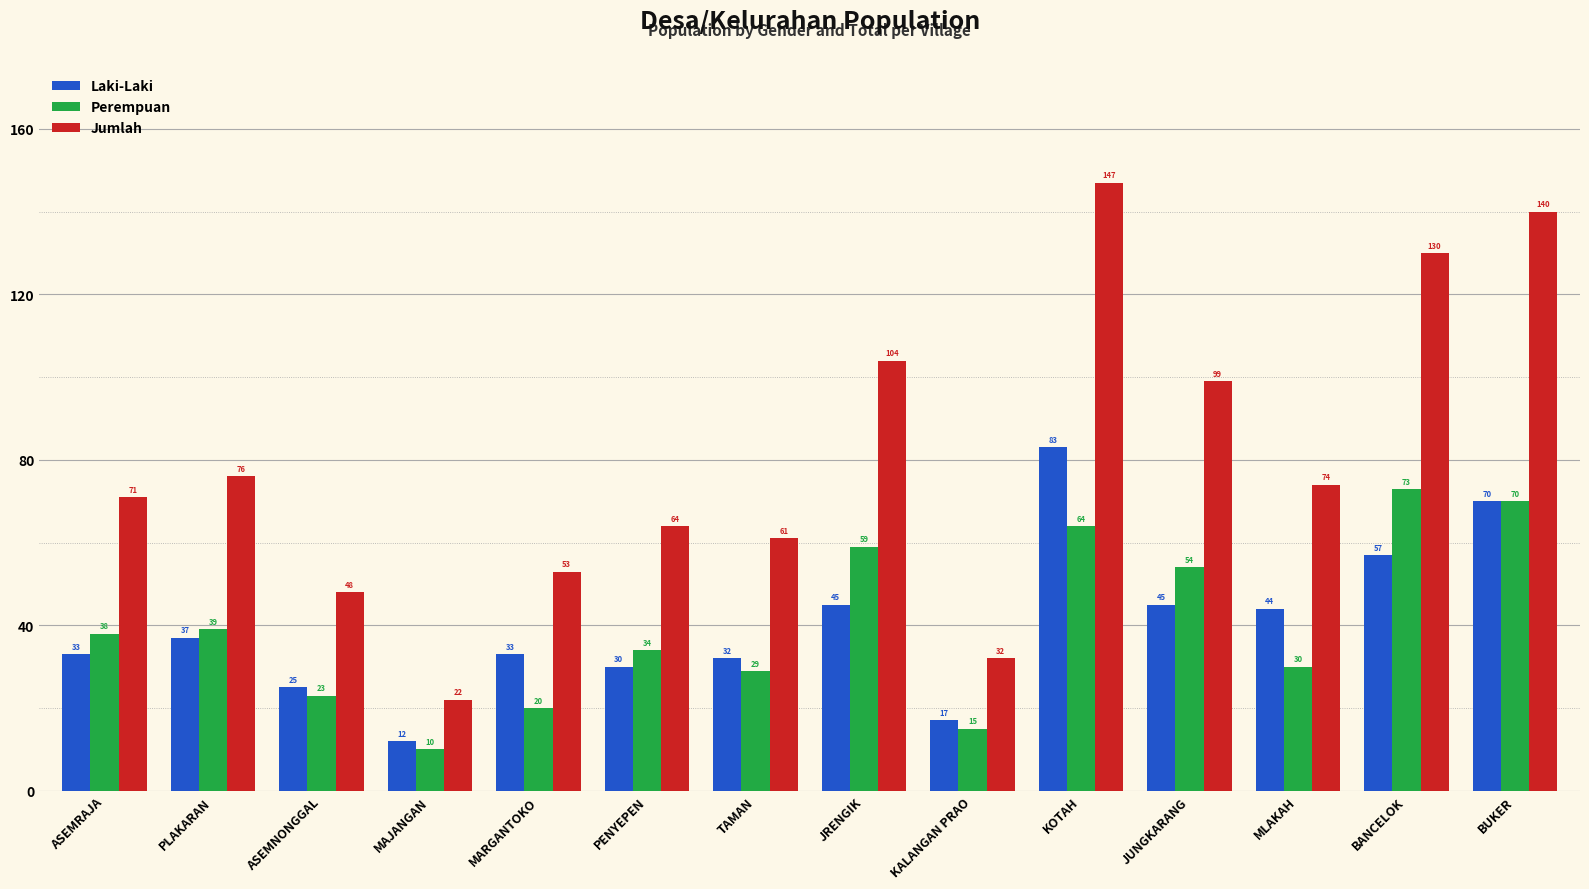

Which series has the widest spread of values?

Jumlah